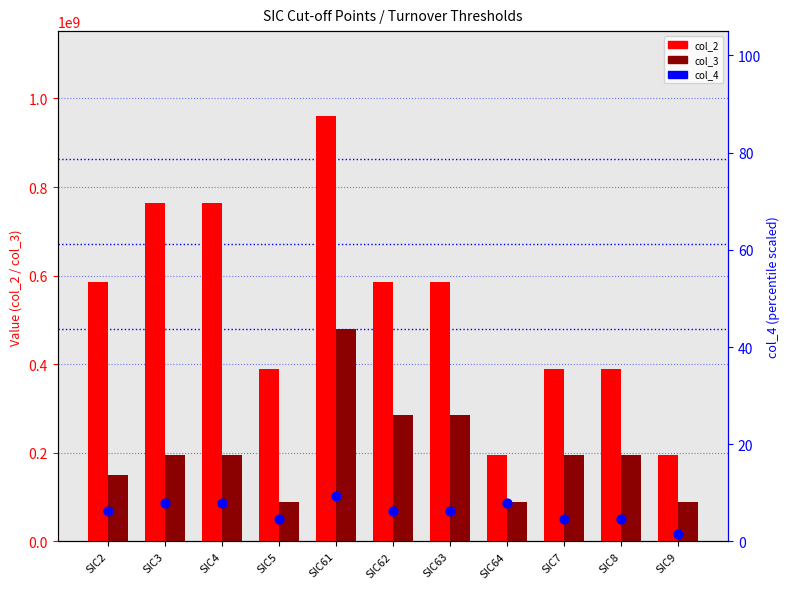

At which category is the sum across all series the highest?

SIC61